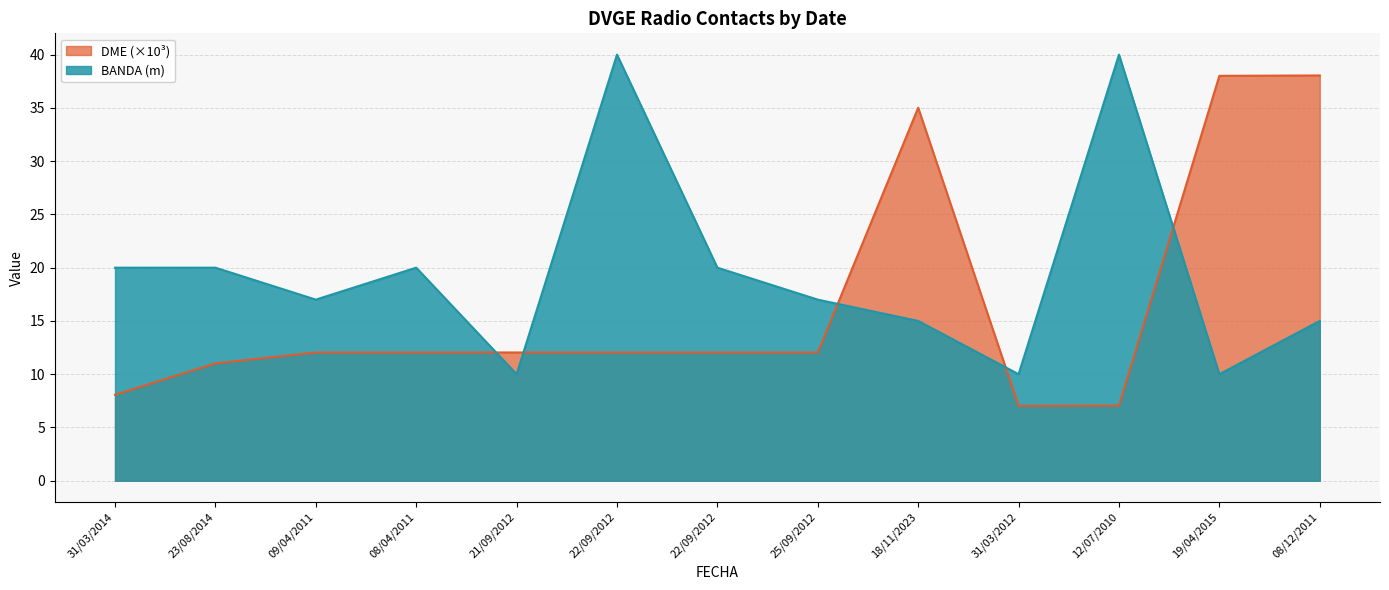

Which series has the largest total across all categories?

BANDA (m)